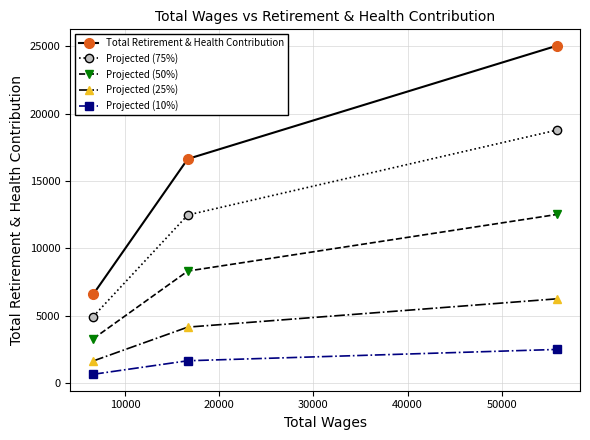

Which series has the widest spread of values?

Total Retirement & Health Contribution